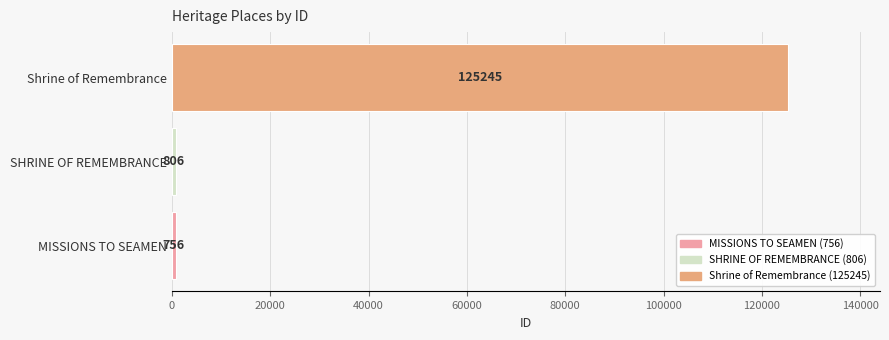

What is the approximate value at MISSIONS TO SEAMEN, to the nearest 50?

750